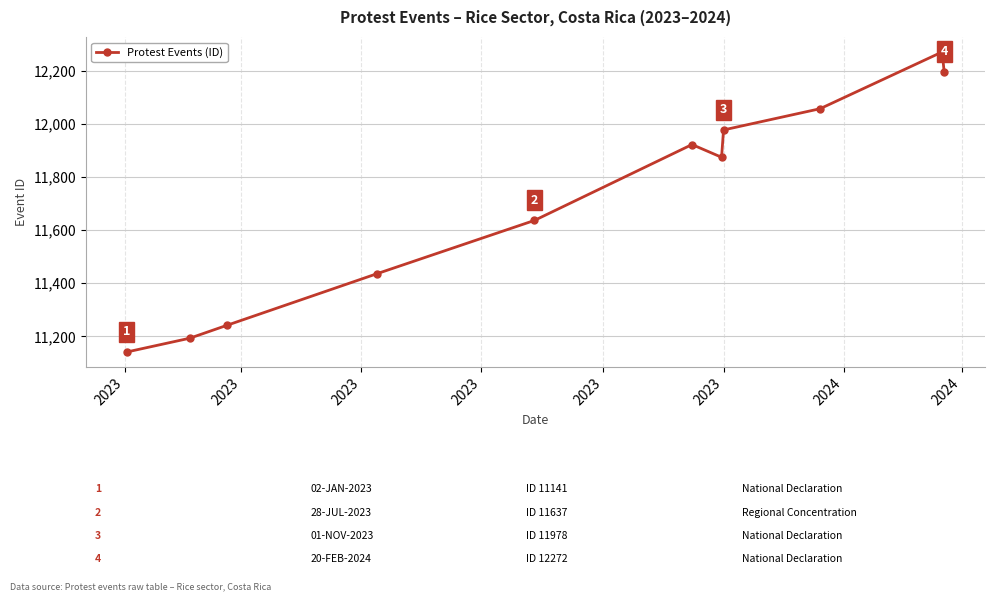

Reading left to right, what are all the values shown in this chart?

11141	11193	11242	11436	11637	11923	11875	11978	12058	12272	12198